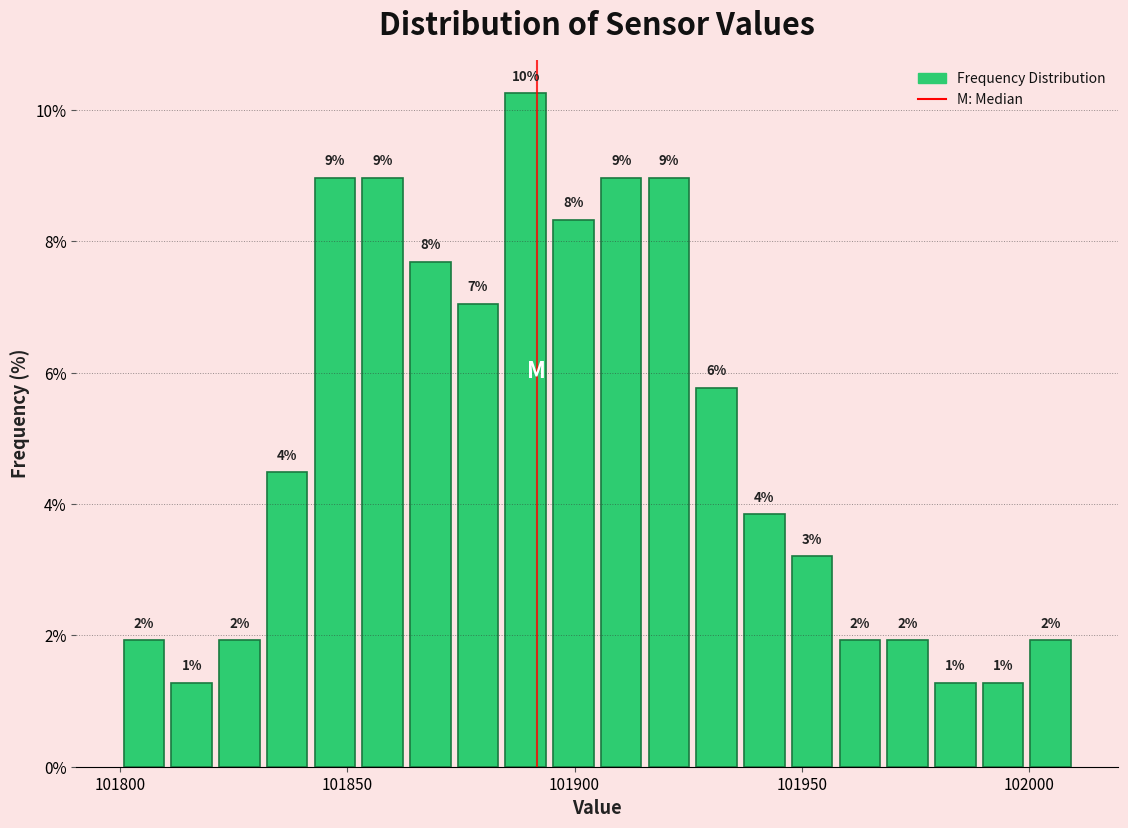

Read against the x-axis, roughly where is the centre of the tallest bar?

101890